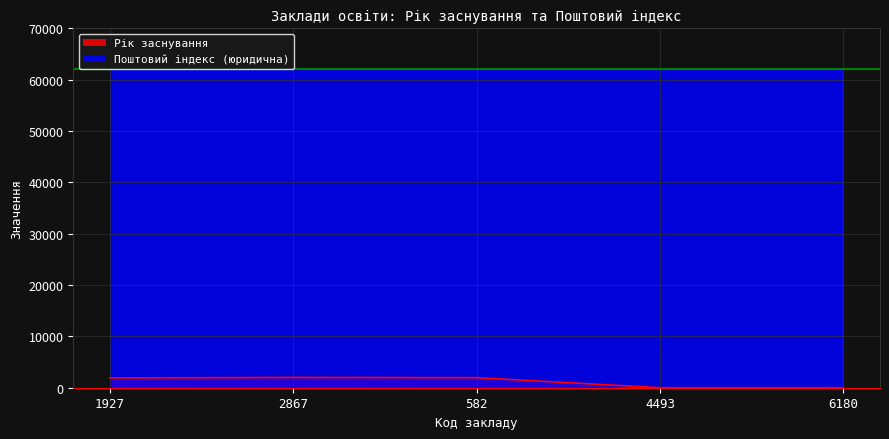

What is the sum of the values at 1927 and 6180?

1911